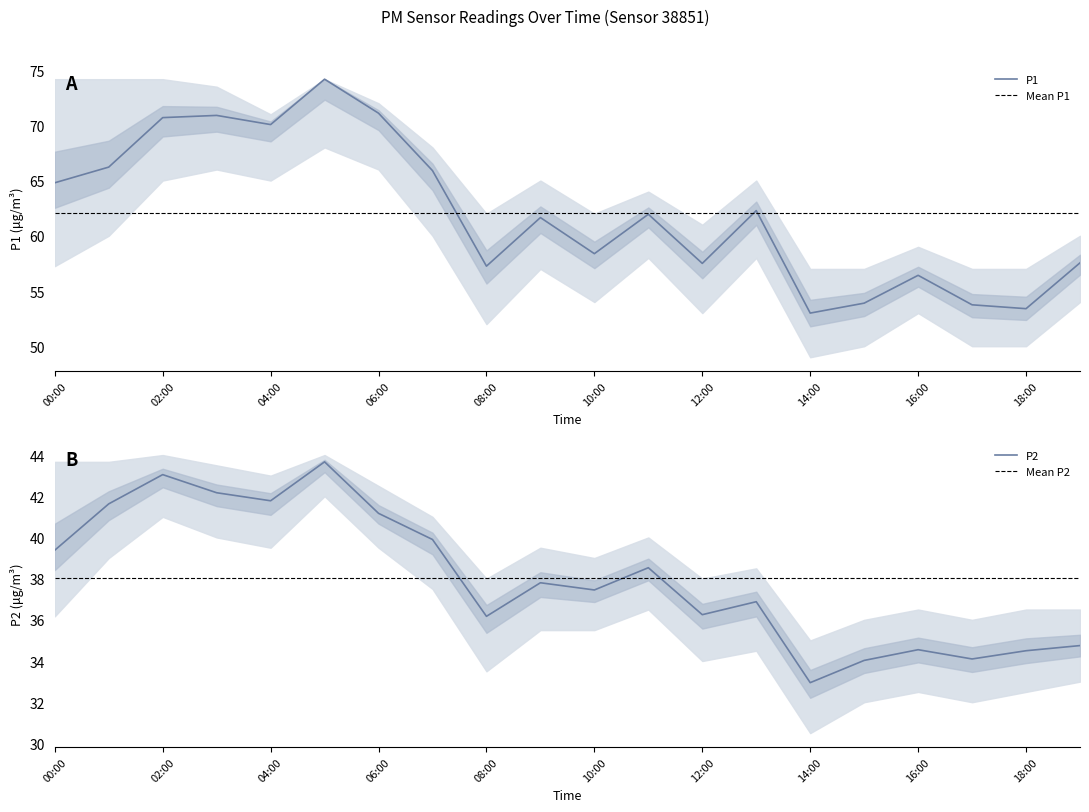

Reading right to left, list all the values displayed in this chart.

P1: 57.5	53.4	53.8	56.4	53.9	53.0	62.3	57.5	62.0	58.4	61.6	57.2	65.9	71.1	74.2	70.1	70.9	70.7	66.2	64.8
P1_upper: 60.0	57.0	57.0	59.0	57.0	57.0	65.0	61.0	64.0	62.0	65.0	62.0	68.0	72.0	74.2	71.0	73.5	74.2	74.2	74.2
P1_lower: 54.0	50.0	50.0	53.0	50.0	49.0	58.0	53.0	58.0	54.0	57.0	52.0	60.0	66.0	68.0	65.0	66.0	65.0	60.0	57.2
P2: 34.8	34.5	34.1	34.5	34.0	33.0	36.9	36.2	38.5	37.5	37.8	36.2	39.9	41.2	43.7	41.8	42.2	43.0	41.6	39.4
P2_upper: 36.5	36.5	36.0	36.5	36.0	35.0	38.5	38.0	40.0	39.0	39.5	38.0	41.0	42.5	44.0	43.0	43.5	44.0	43.7	43.7
P2_lower: 33.0	32.5	32.0	32.5	32.0	30.5	34.5	34.0	36.5	35.5	35.5	33.5	37.5	39.5	42.0	39.5	40.0	41.0	39.0	36.2